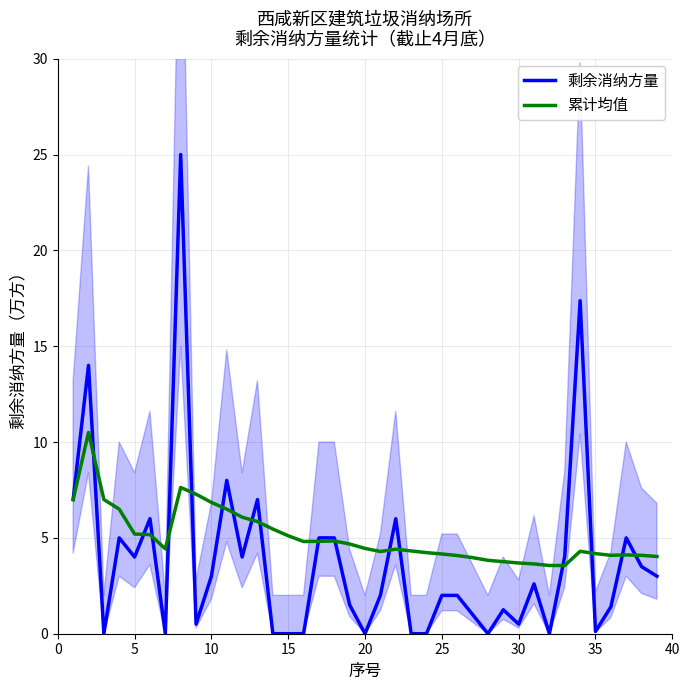

True or false: 剩余消纳方量 has a value of -12.4 at 15.

False